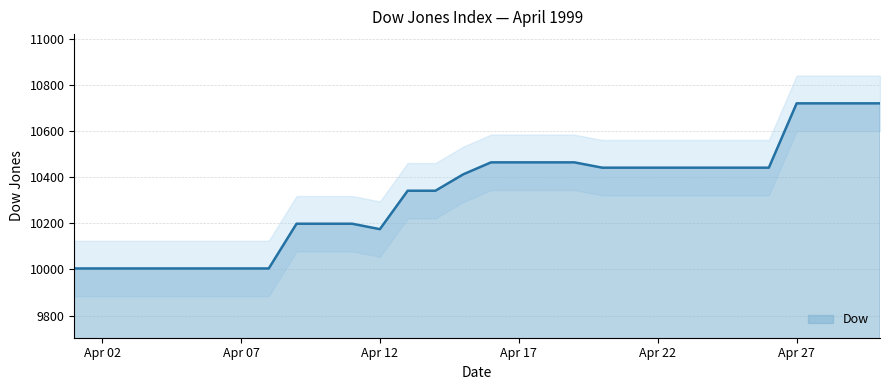

Between 1999-04-22 and 1999-04-14, which is larger?

1999-04-22